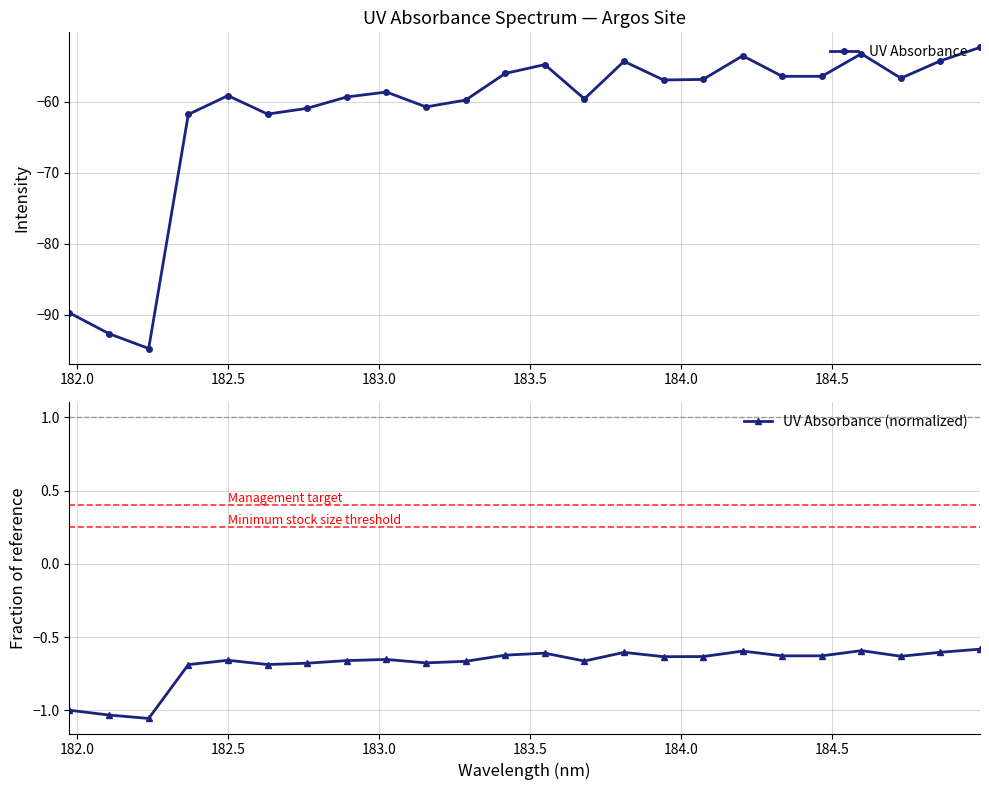

True or false: UV Absorbance and UV Absorbance (normalized) intersect in this chart.

False